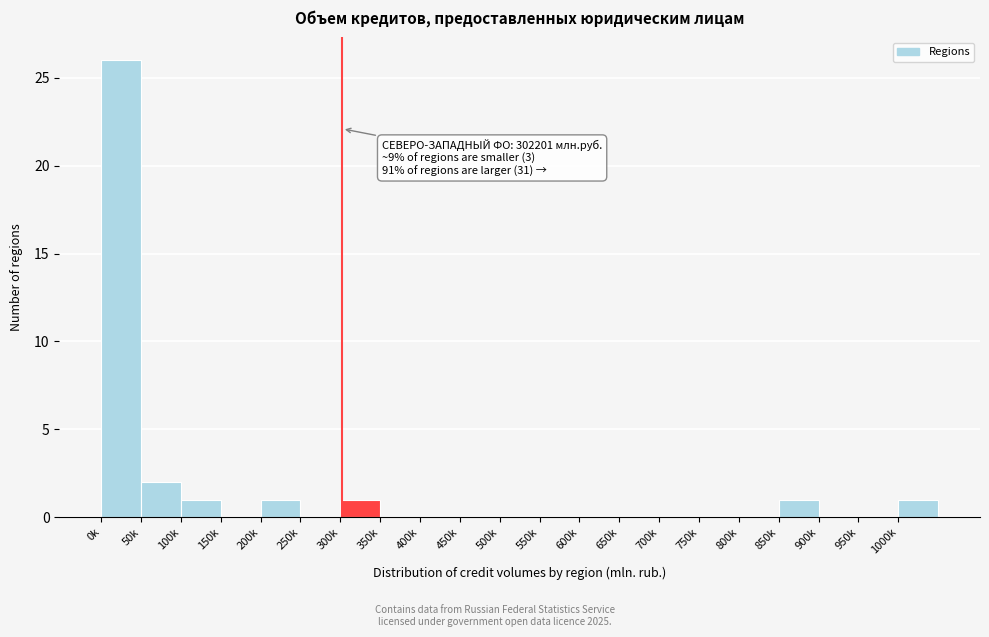

Reading right to left, list all the values displayed in this chart.

1000k=1	950k=0	900k=0	850k=1	800k=0	750k=0	700k=0	650k=0	600k=0	550k=0	500k=0	450k=0	400k=0	350k=0	300k=1	250k=0	200k=1	150k=0	100k=1	50k=2	0k=26